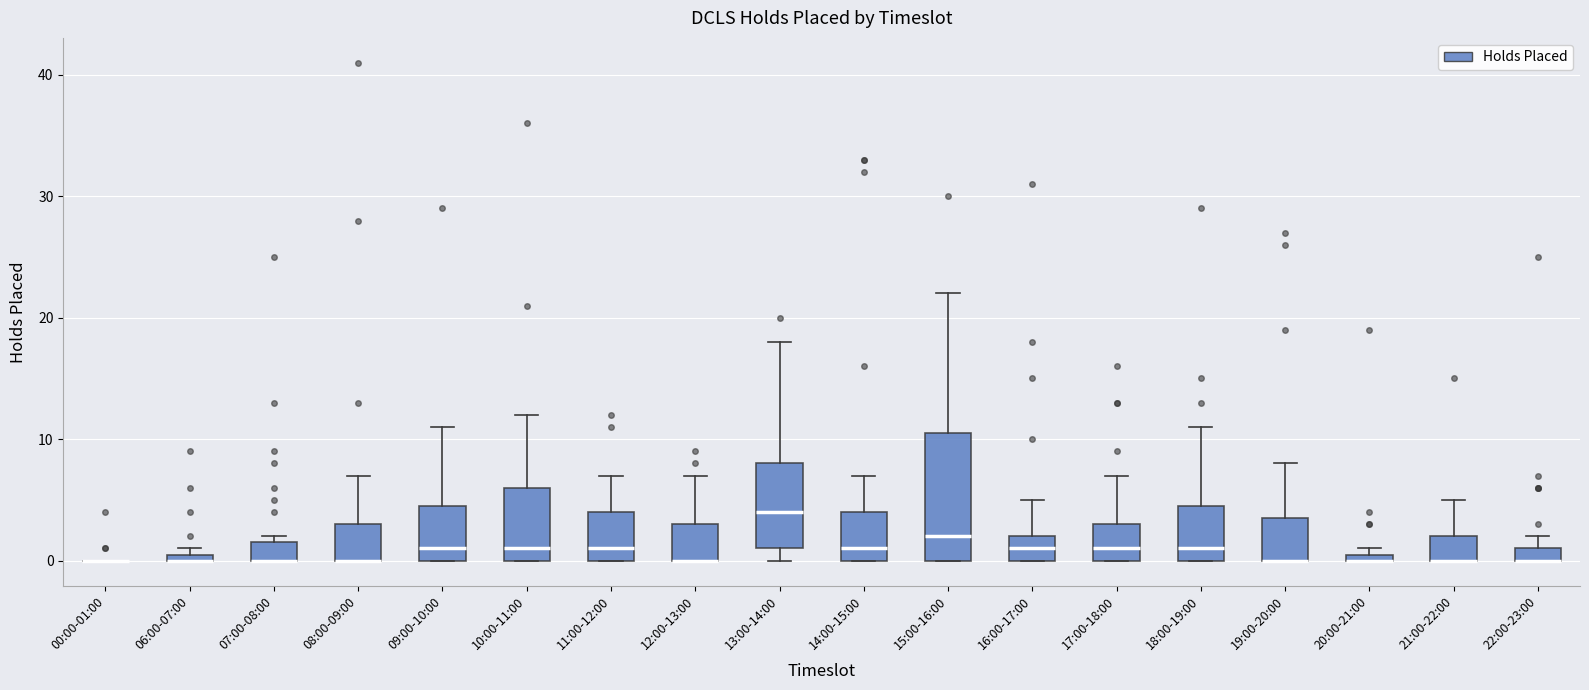

Which box is the tallest, from its lower edge to its upper edge?

15:00-16:00